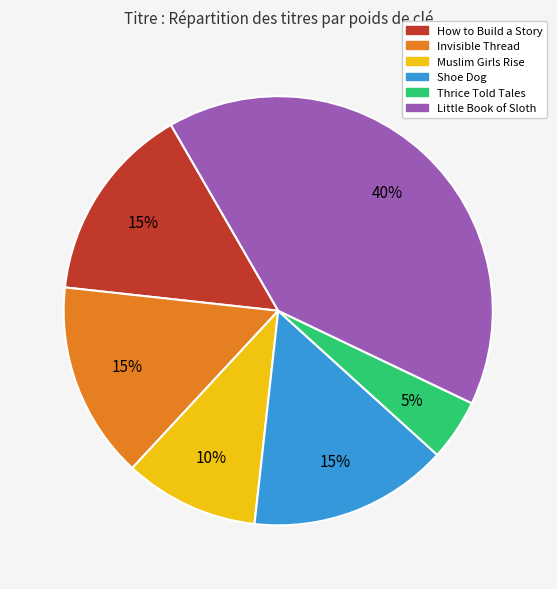

True or false: Little Book of Sloth accounts for 40% of the total.

True